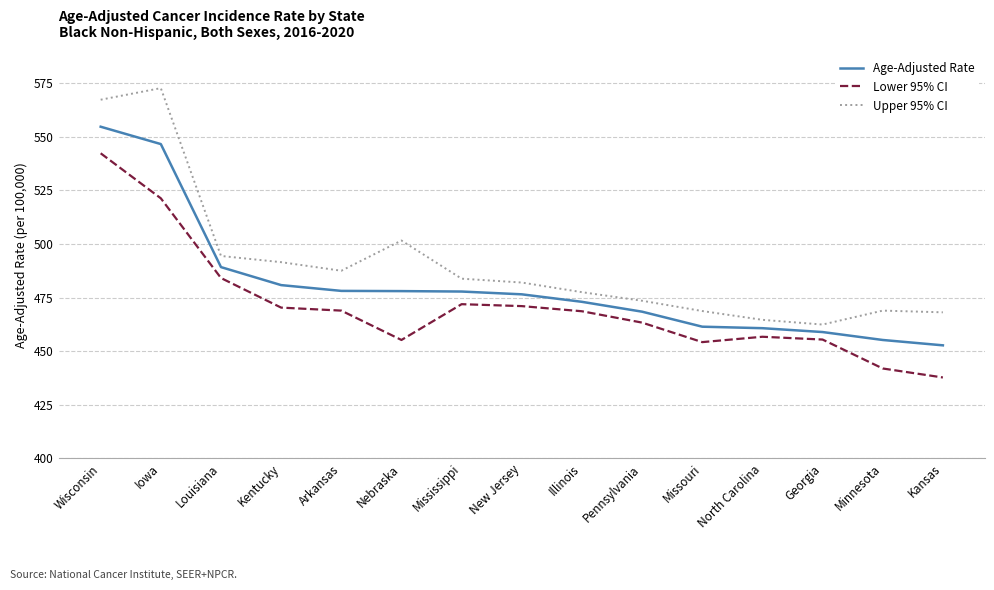

How many lines are shown in the chart?

3